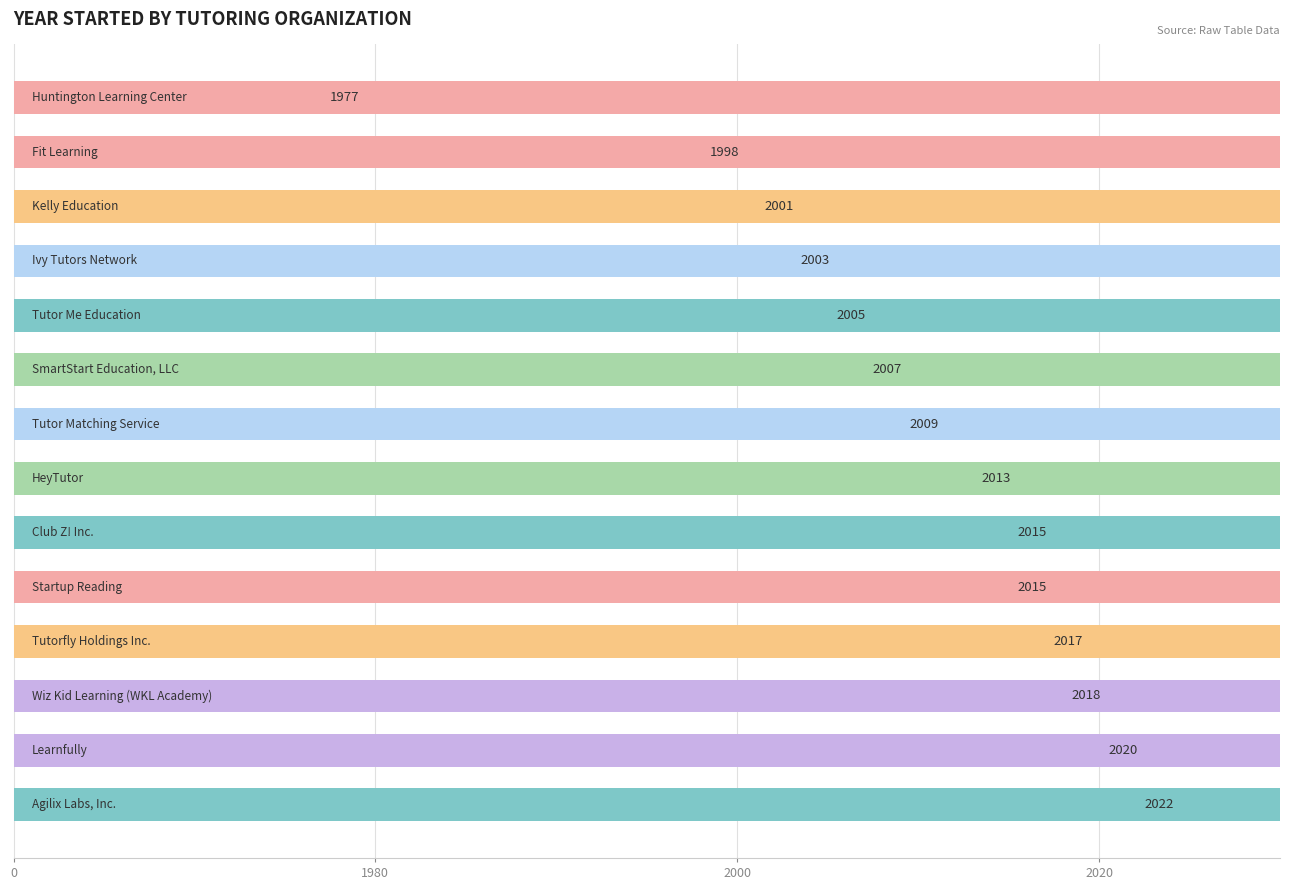

Between Ivy Tutors Network and SmartStart Education, LLC, which is larger?

SmartStart Education, LLC